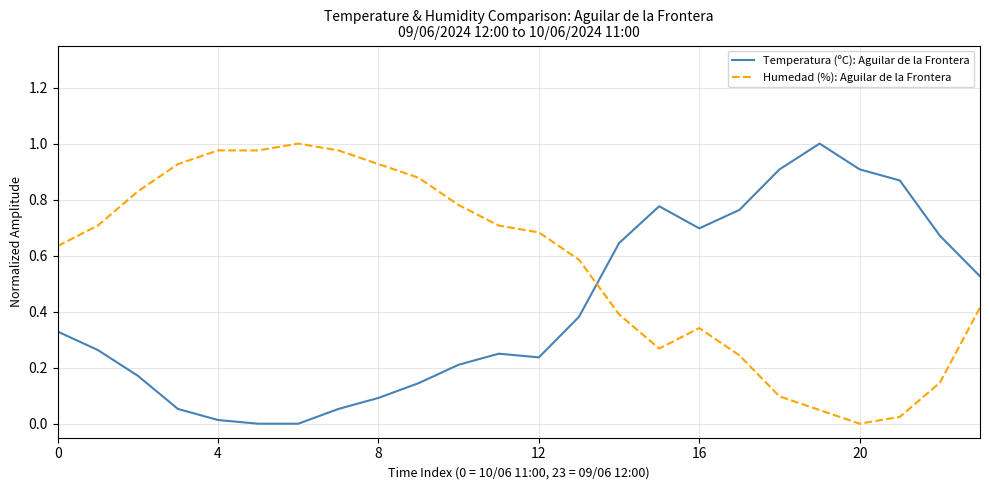

Rank the series by their average value, from lowest to highest.

Temperatura (ºC): Aguilar de la Frontera, Humedad (%): Aguilar de la Frontera